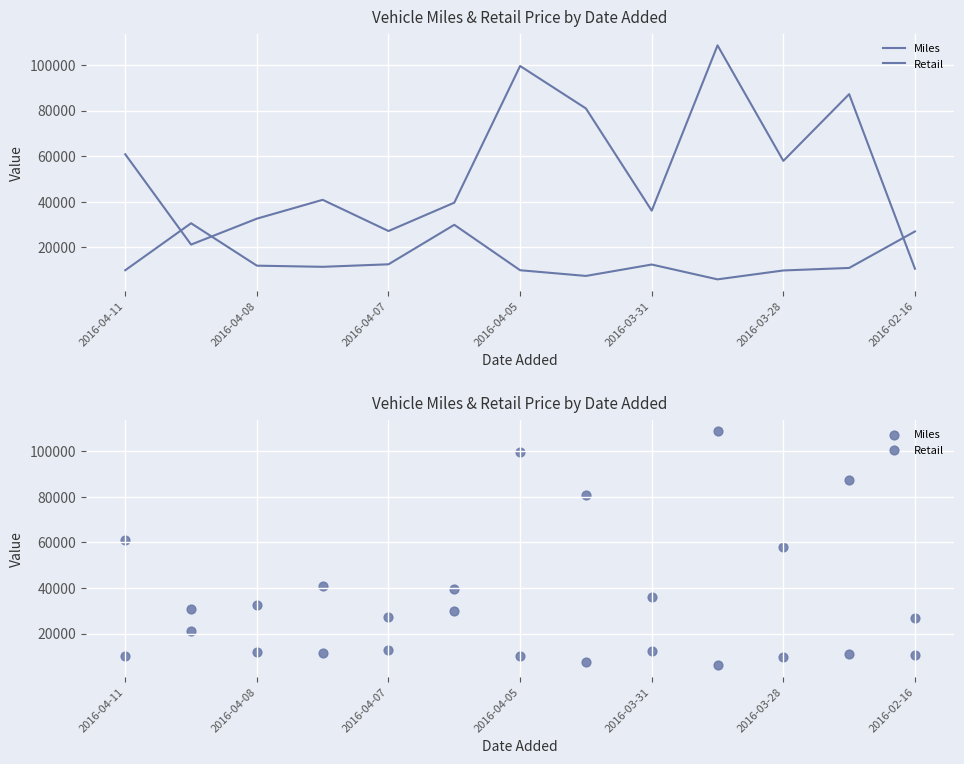

Which series reaches the maximum Y coordinate?

Miles